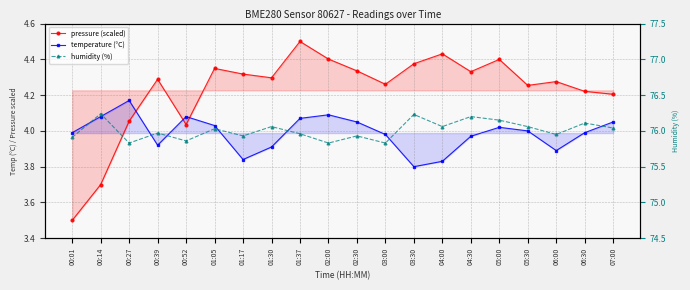

How many lines are shown in the chart?

3